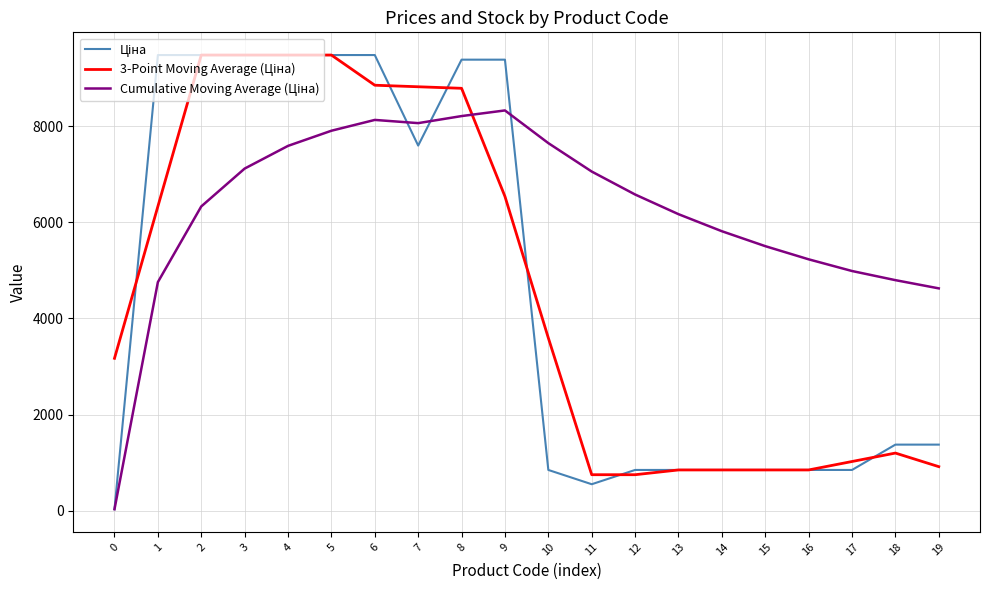

What is the total value across all series at 19?

6918.3